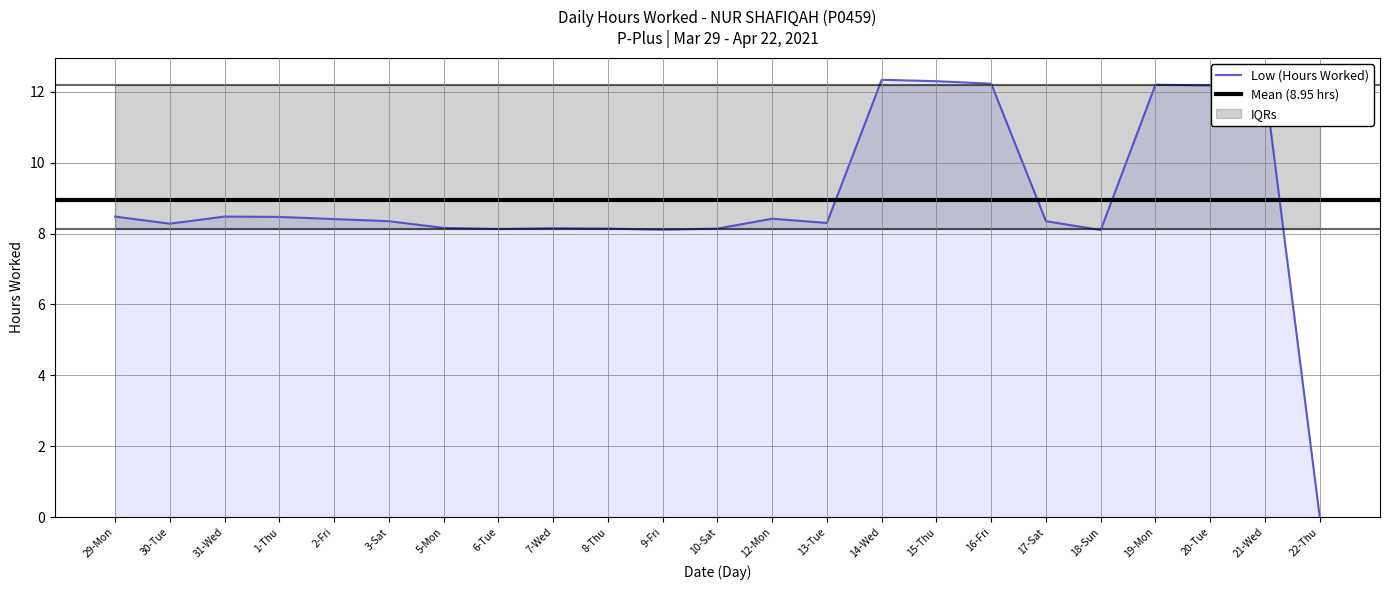

Read the value at 30-Tue.

8.3